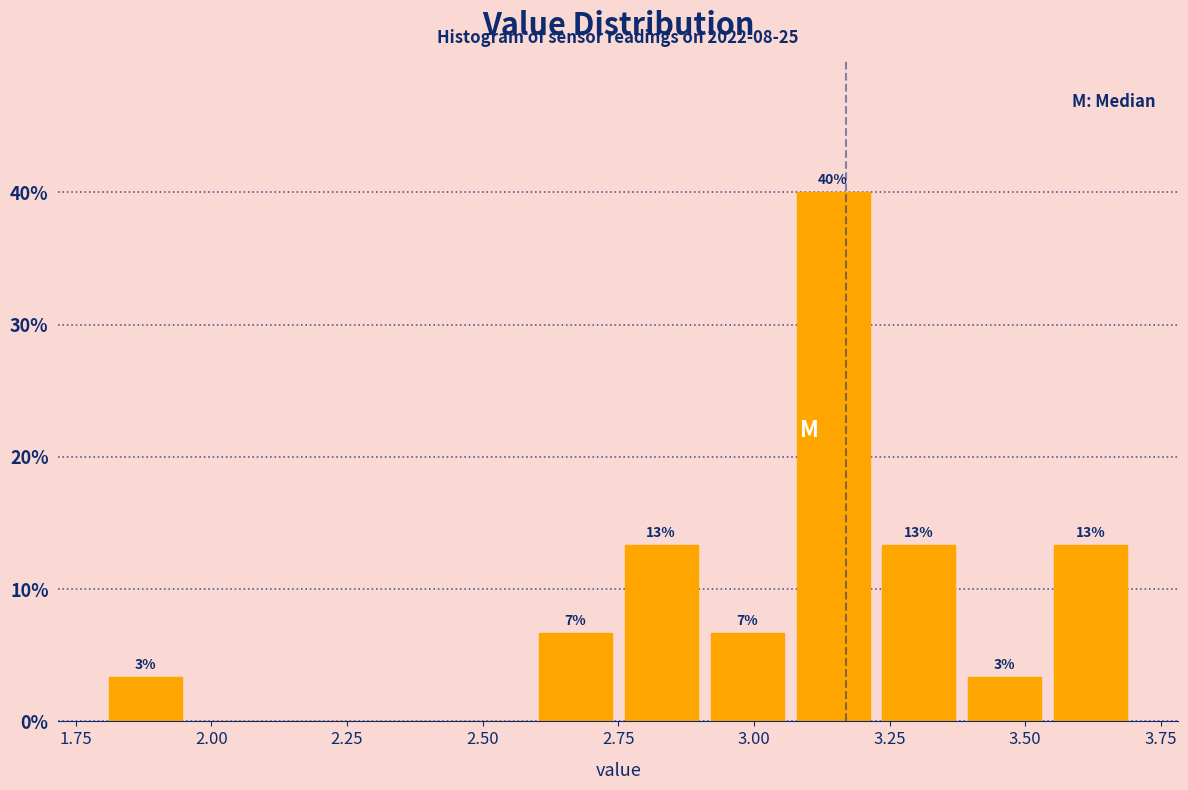

Around what value on the x-axis is the tallest bar? Give the approximate position of its centre, as read against the axis.

3.15